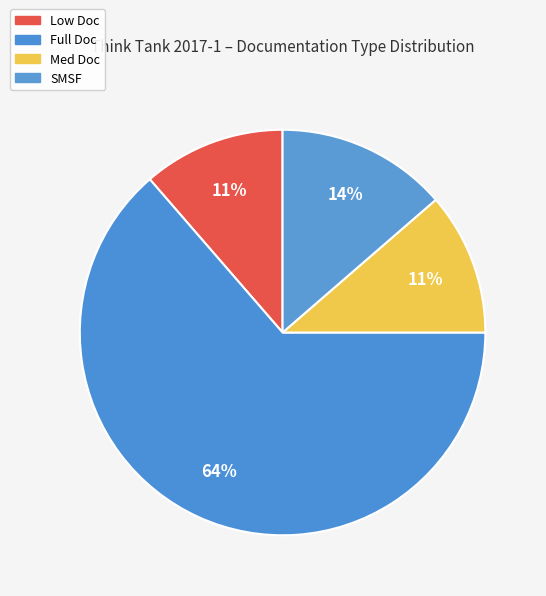

How many slices are in this pie chart?

4